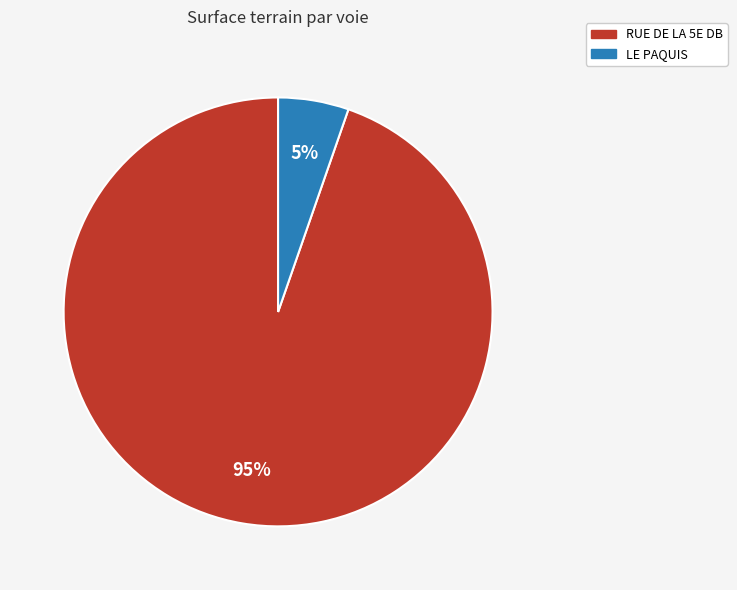

The LE PAQUIS slice represents 5% of the pie. True or false?

True